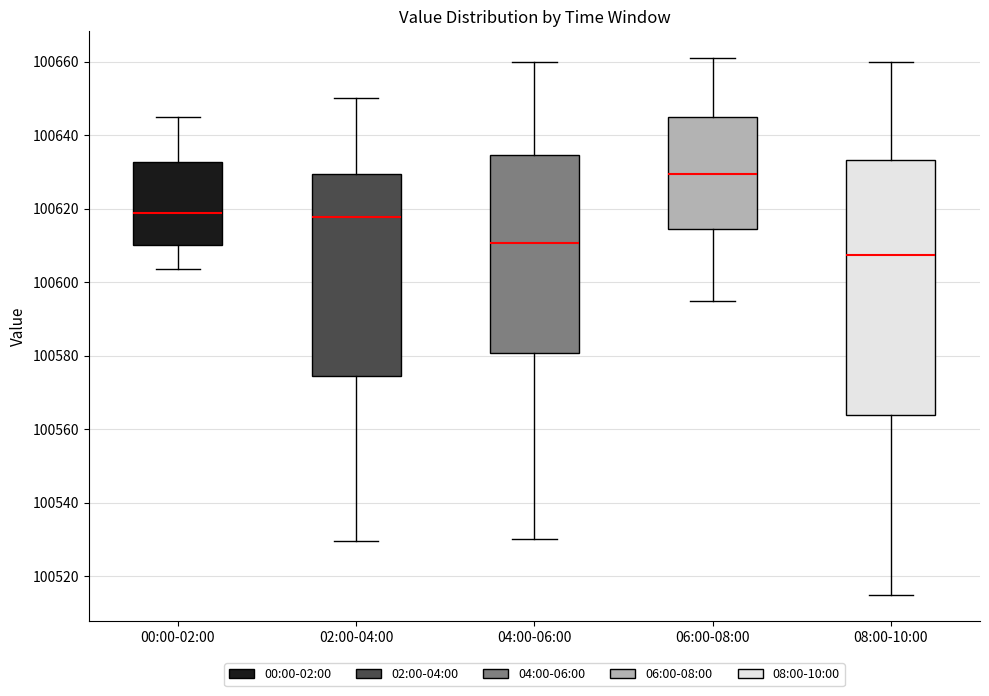

Reading left to right, transcribe this box plot: for each box, give where its median line is, the range the box spans, and where its two whiskers end, as read against the y-axis. The values are not printed on the chart, so give them approximately, as read against the axis.

00:00-02:00: median 100618, box 100610 to 100632, whiskers 100604 to 100644
02:00-04:00: median 100618, box 100574 to 100630, whiskers 100530 to 100650
04:00-06:00: median 100610, box 100580 to 100634, whiskers 100530 to 100660
06:00-08:00: median 100630, box 100614 to 100644, whiskers 100596 to 100662
08:00-10:00: median 100608, box 100564 to 100634, whiskers 100516 to 100660